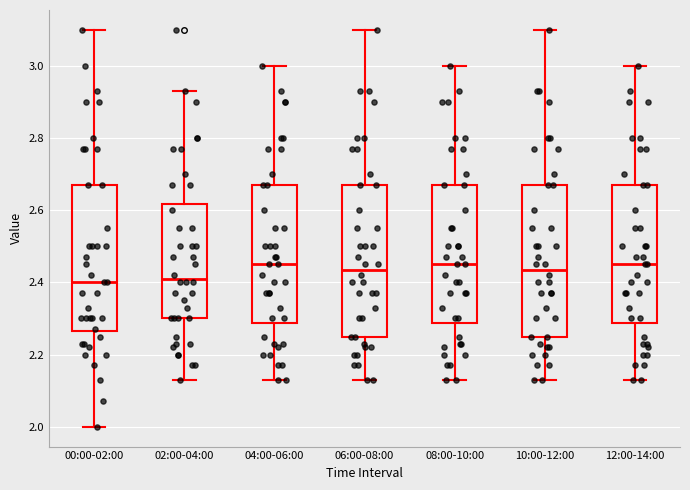

Where does the median line of the box for 02:00-04:00 sit on the y-axis? The values are not printed on the chart, so give them approximately, as read against the axis.

2.42